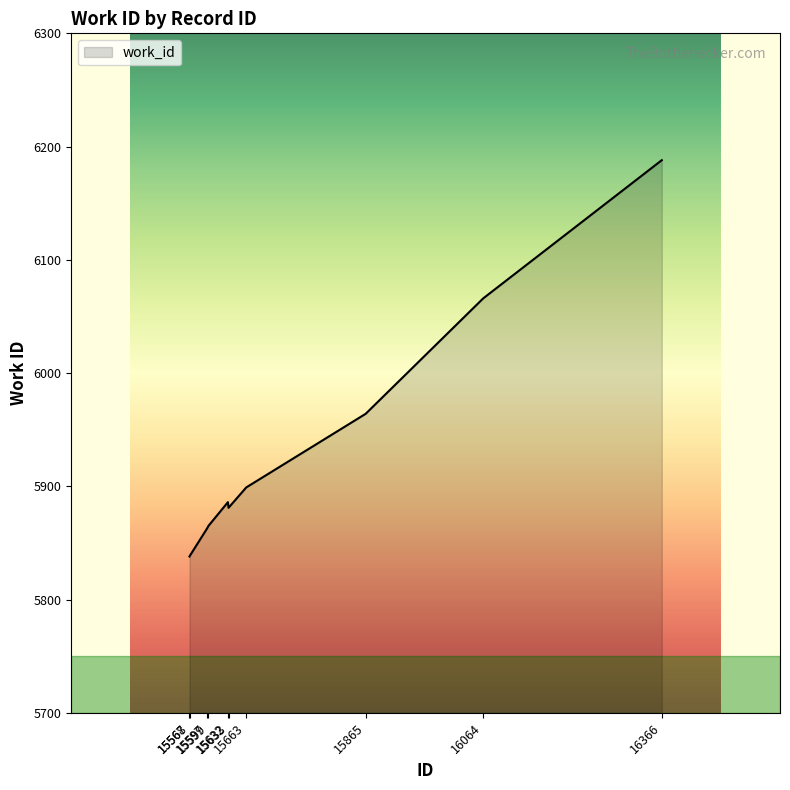

How many lines are shown in the chart?

1